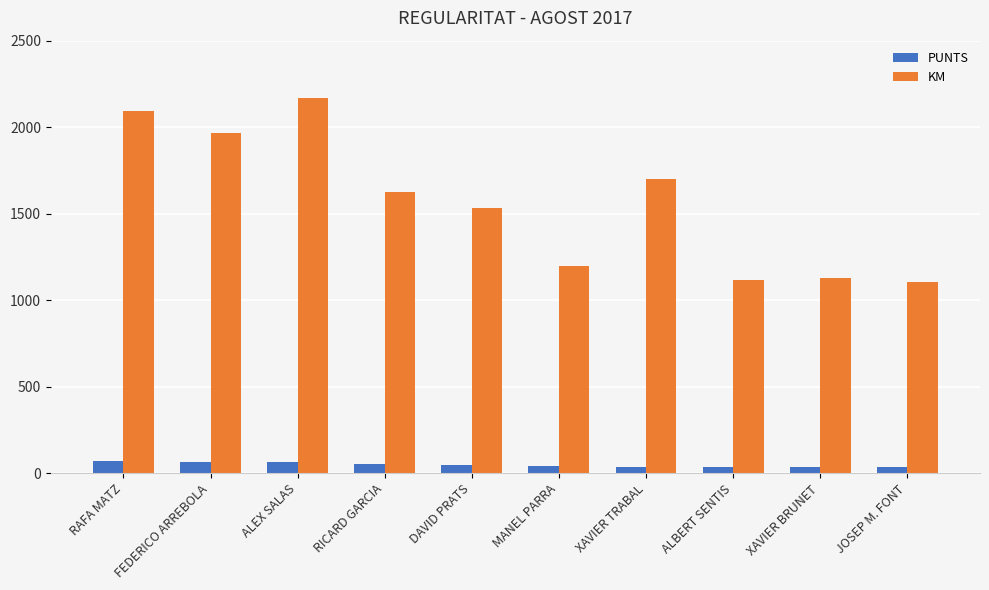

What is the highest value of the KM series?

2170